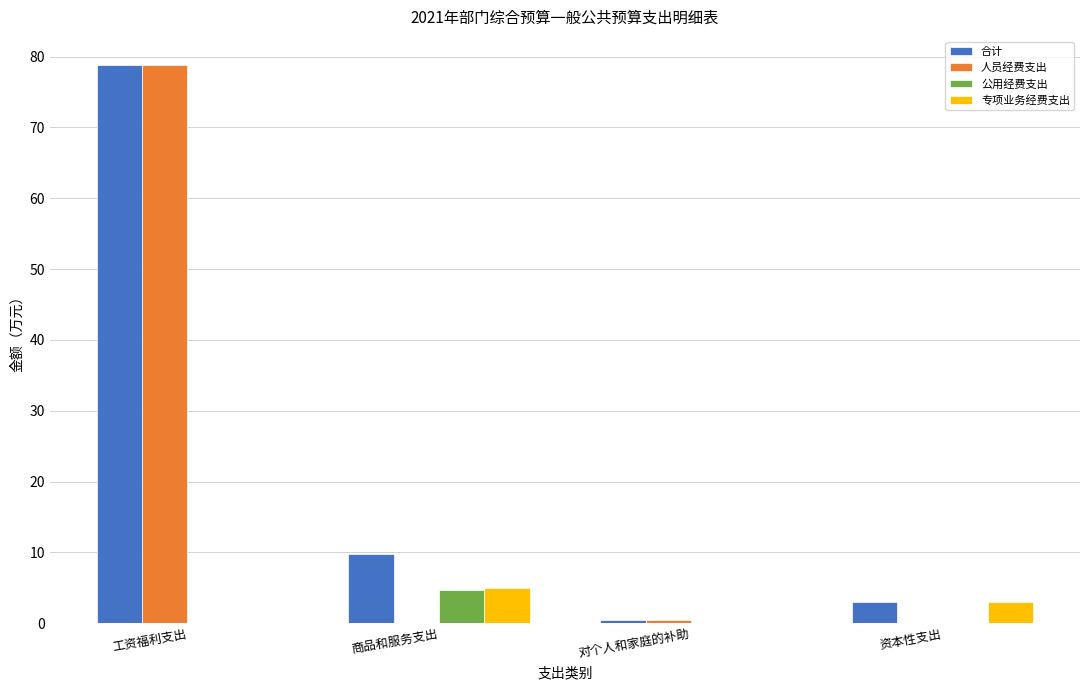

Does the chart contain stacked bars?

No